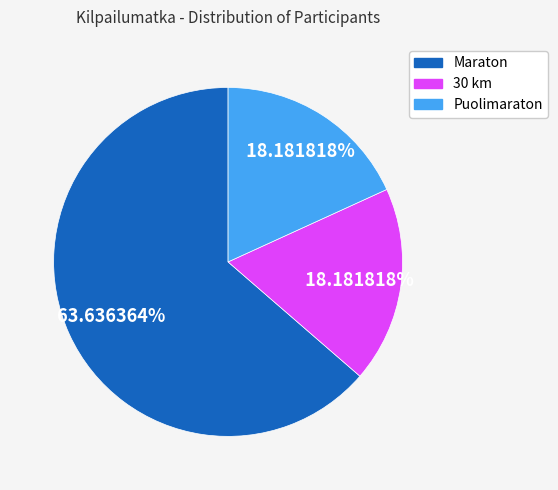

What is the largest slice in the pie chart?

Maraton